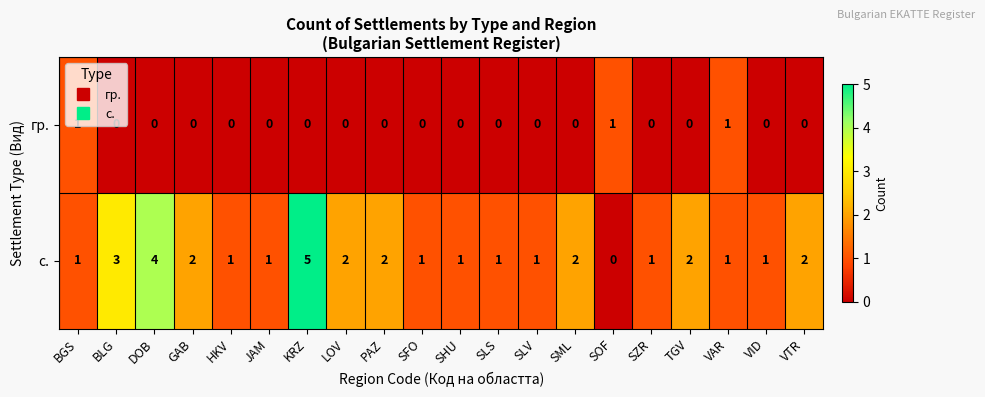

Which series changed the most between BLG and JAM?

row_1